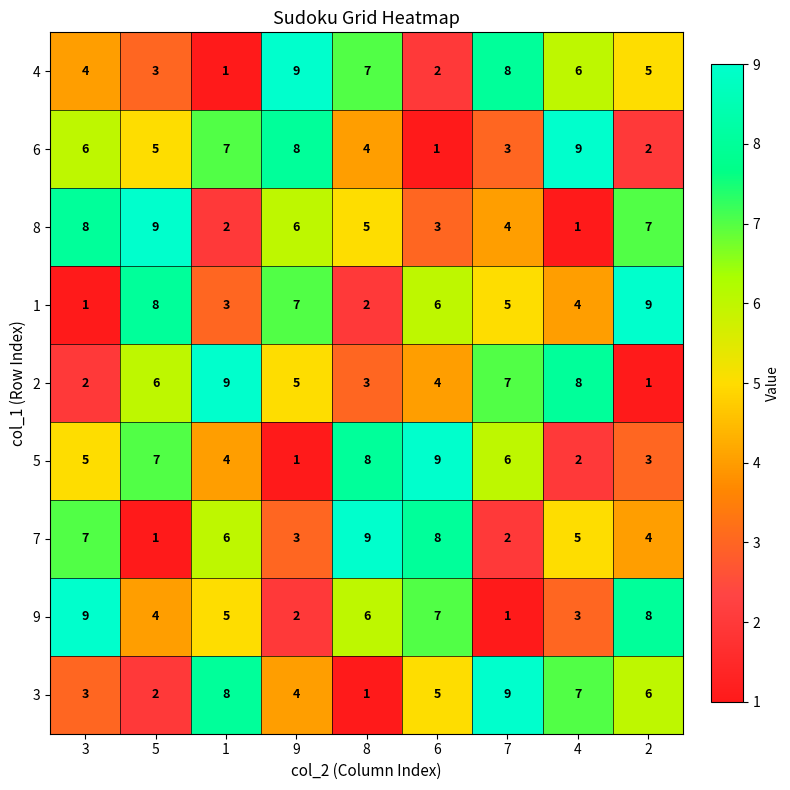

The 7 series shows 1 at 5. True or false?

True